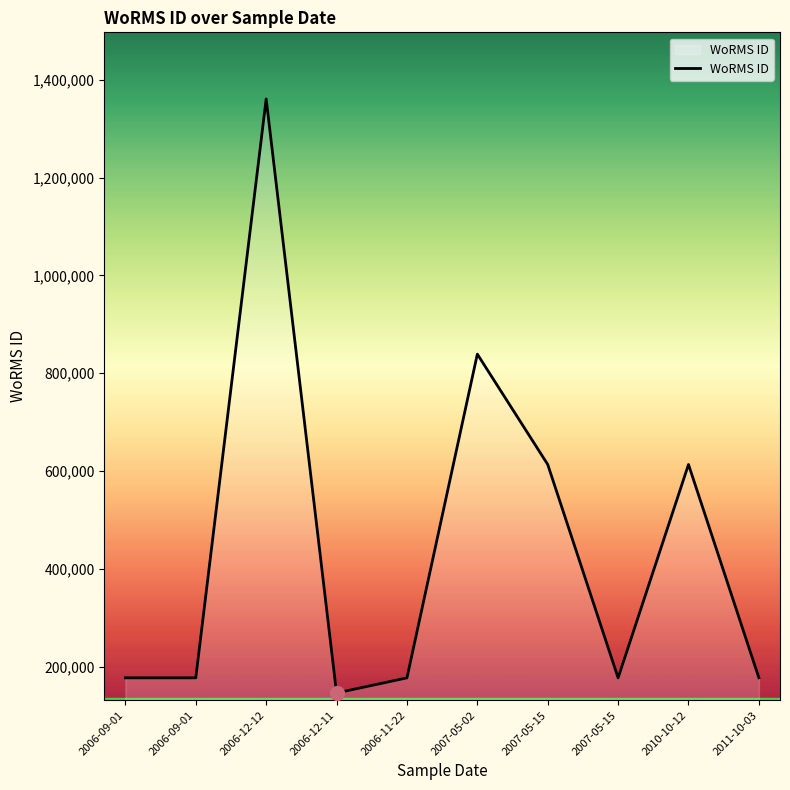

Does the chart have visible grid lines?

No